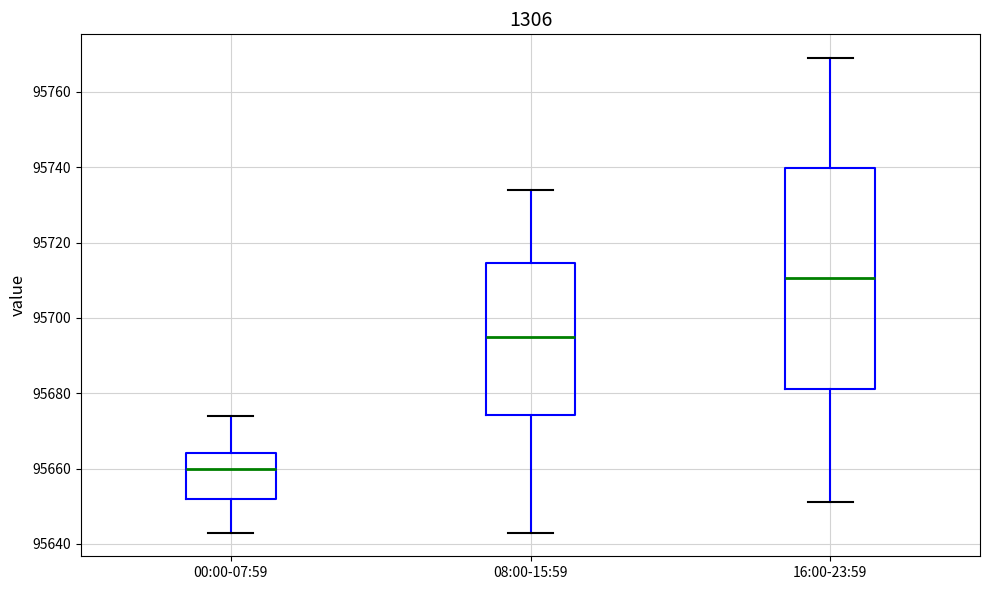

Reading left to right, read every box against the y-axis: the position of its median line, the range the box covers, and the ends of its whiskers. The values are not printed on the chart, so give them approximately, as read against the axis.

00:00-07:59: median 95660, box 95652 to 95664, whiskers 95644 to 95674
08:00-15:59: median 95696, box 95674 to 95714, whiskers 95644 to 95734
16:00-23:59: median 95710, box 95682 to 95740, whiskers 95652 to 95770